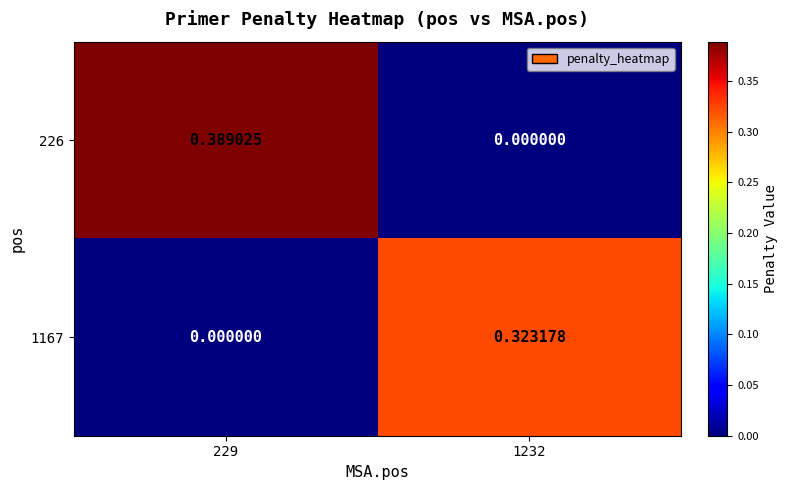

Which series changed the most between 229 and 1232?

226